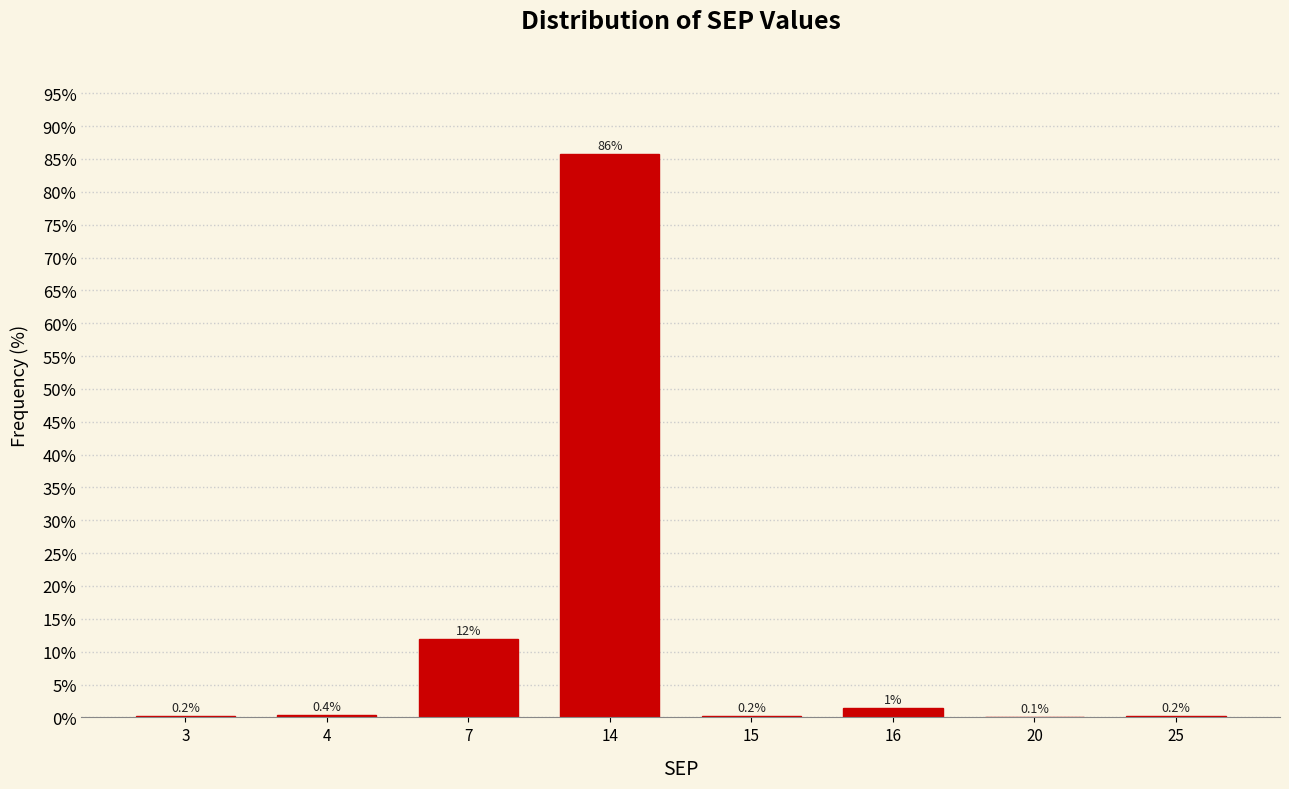

Reading left to right, extract all data points from this chart.

3=0.2	4=0.4	7=11.9	14=85.7	15=0.2	16=1.4	20=0.1	25=0.2